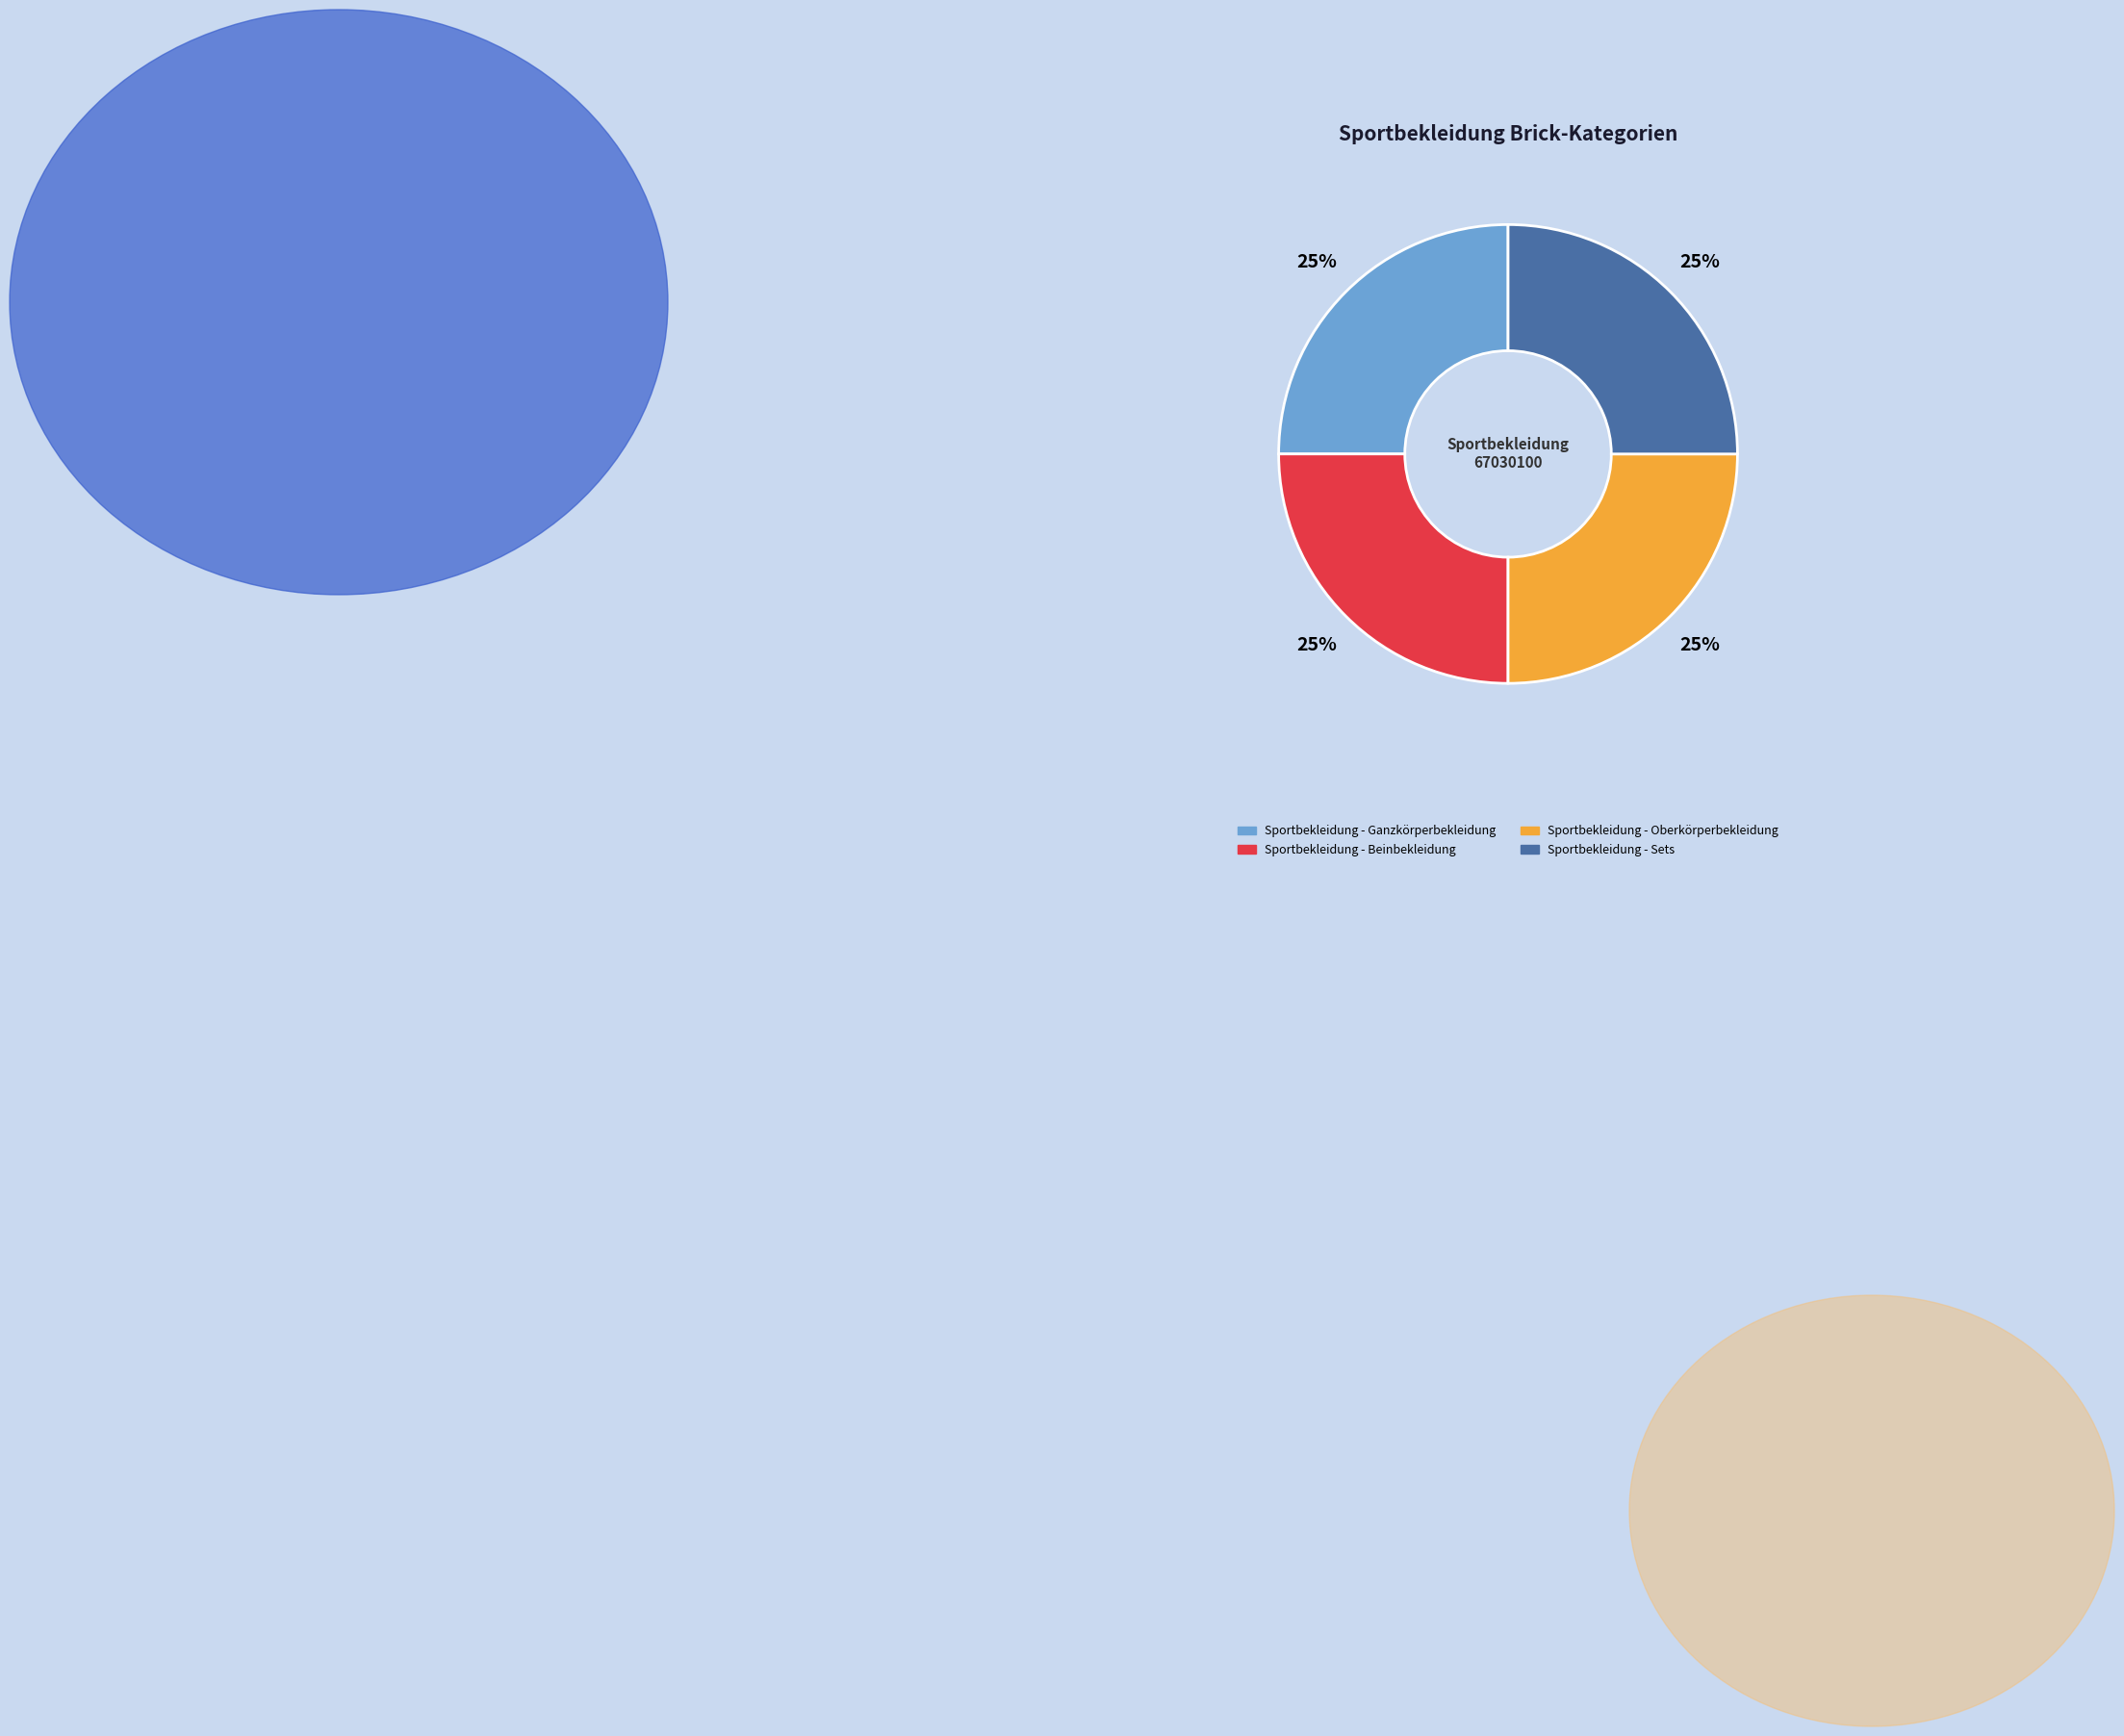

Approximately how many times larger is the value at Sportbekleidung - Sets compared to Sportbekleidung - Oberkörperbekleidung?

1.0